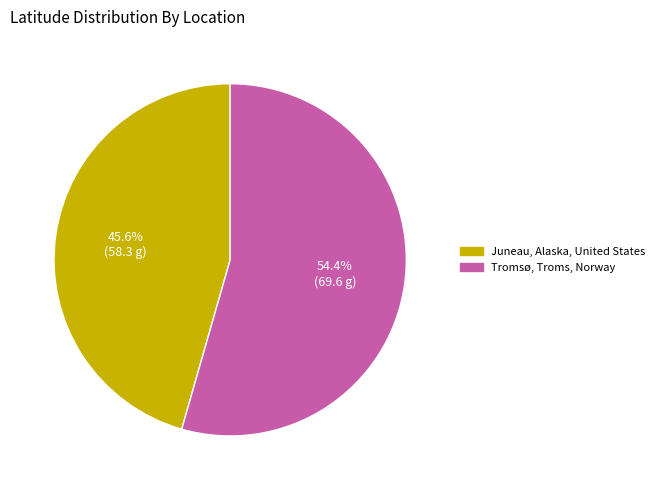

To the nearest percent, what portion does Juneau, Alaska, United States represent?

46%